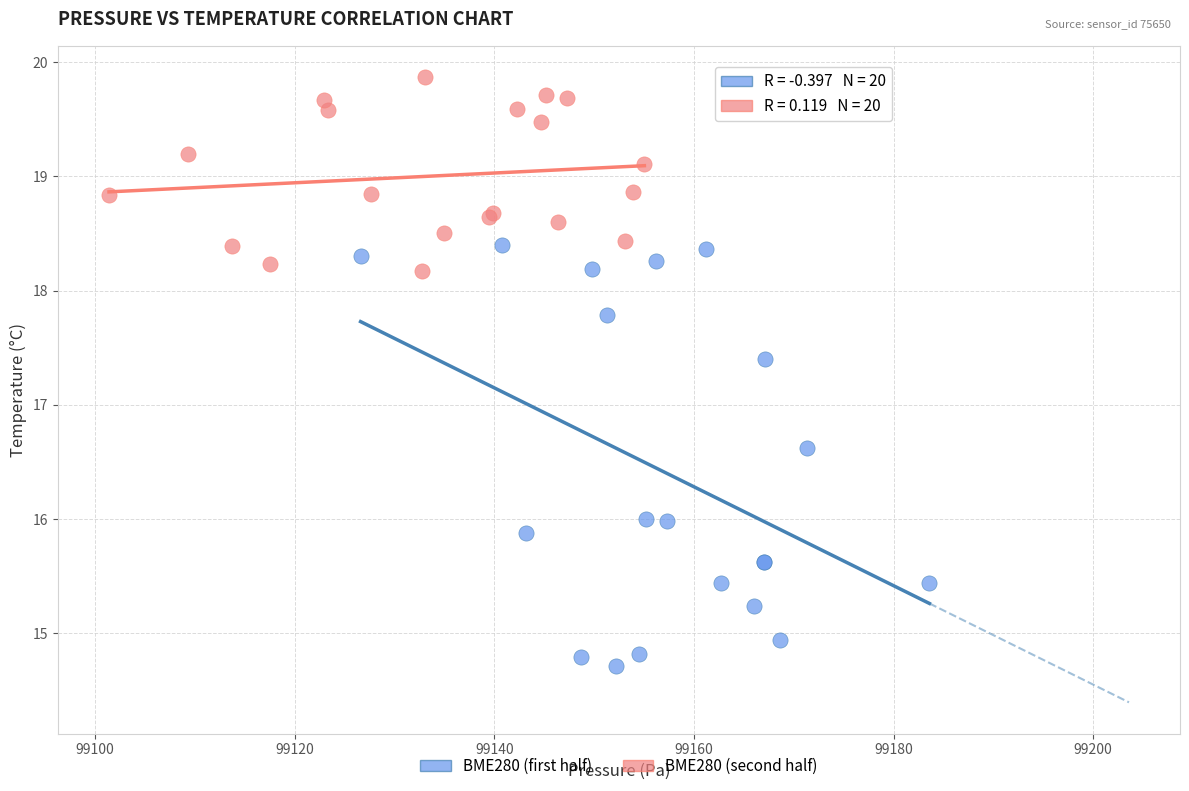

Which series contains the lowest Y value?

BME280 (first half)